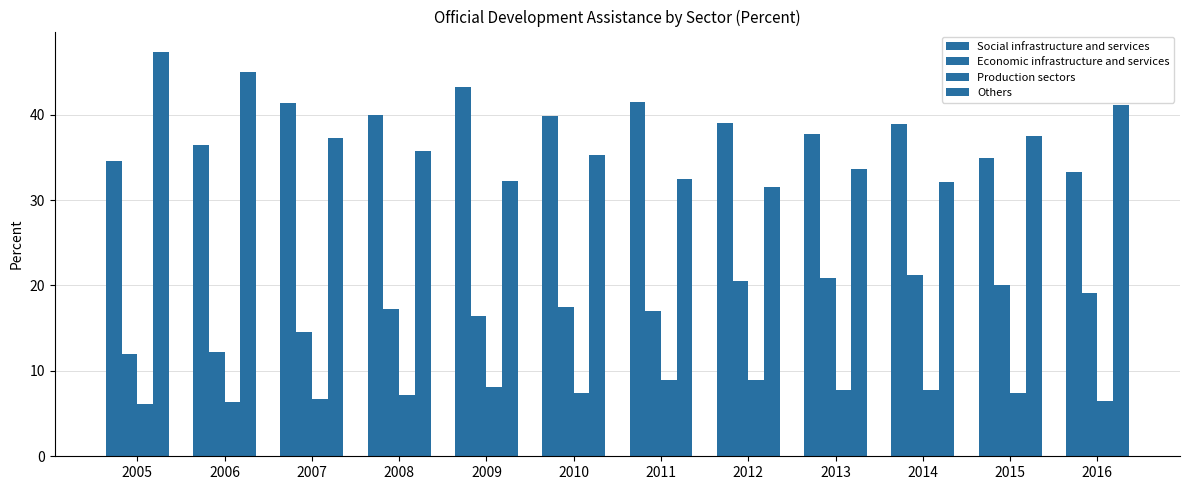

The Economic infrastructure and services series shows 25.8 at 2011. True or false?

False